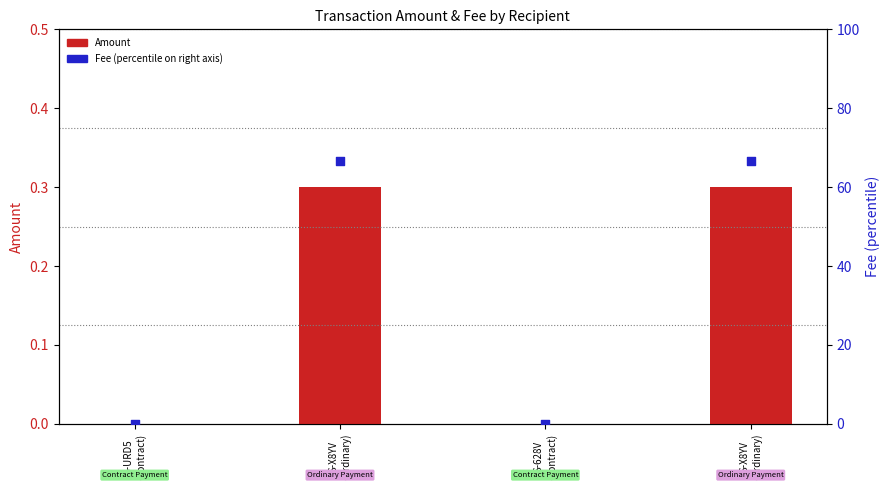

Which series has the widest spread of Y values?

Fee